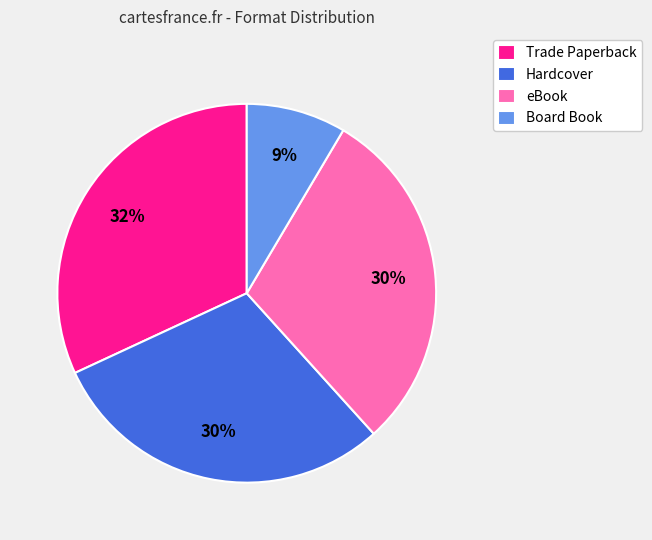

Is there any slice that represents more than half of the pie?

No